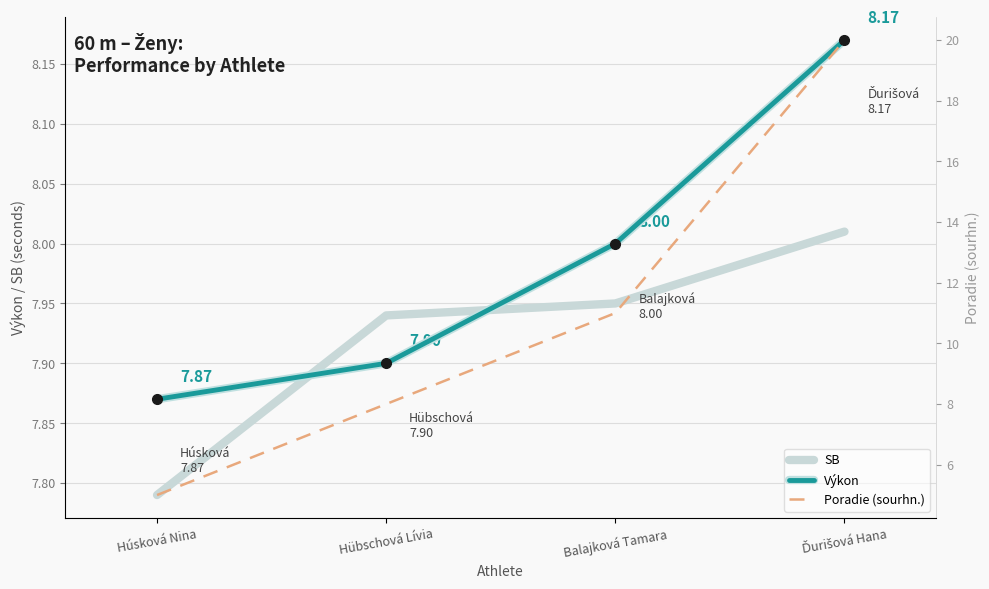

Reading left to right, transcribe all the data shown in this chart.

SB: 7.8	7.9	8.0	8.0
Výkon: 7.9	7.9	8.0	8.2
Poradie (sourhn.): 5.0	8.0	11.0	20.0